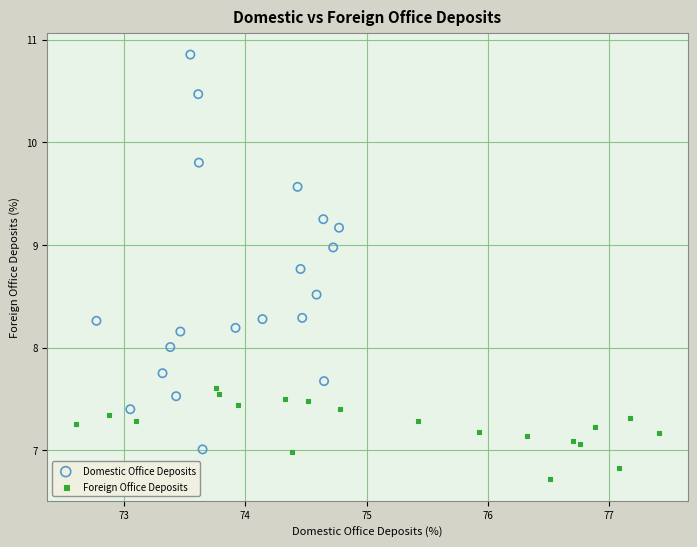

Which series reaches the maximum Y coordinate?

Domestic Office Deposits